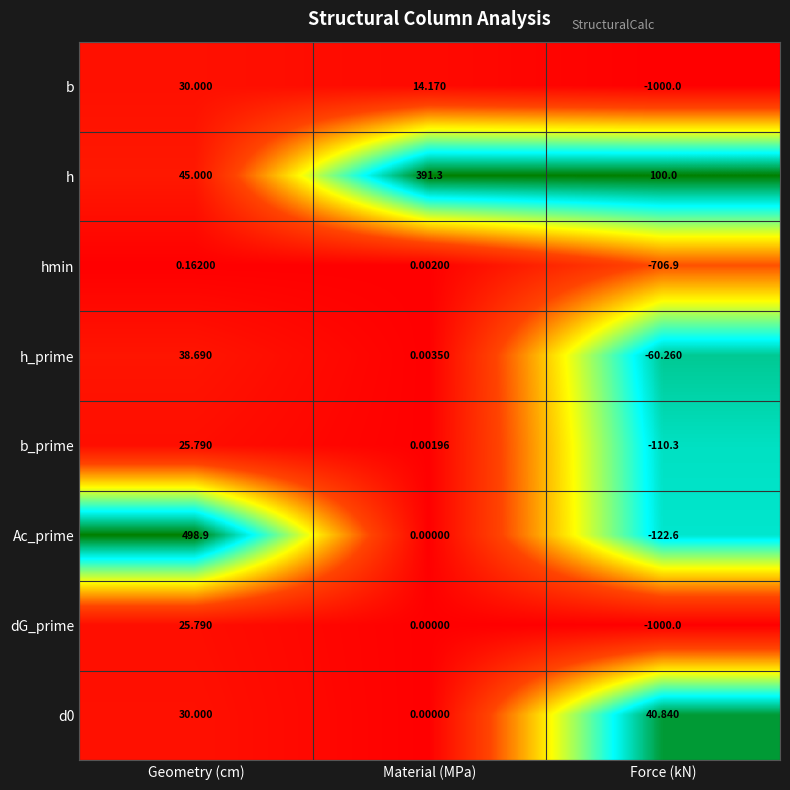

What is the total value across all series at Force (kN)?

-2859.2